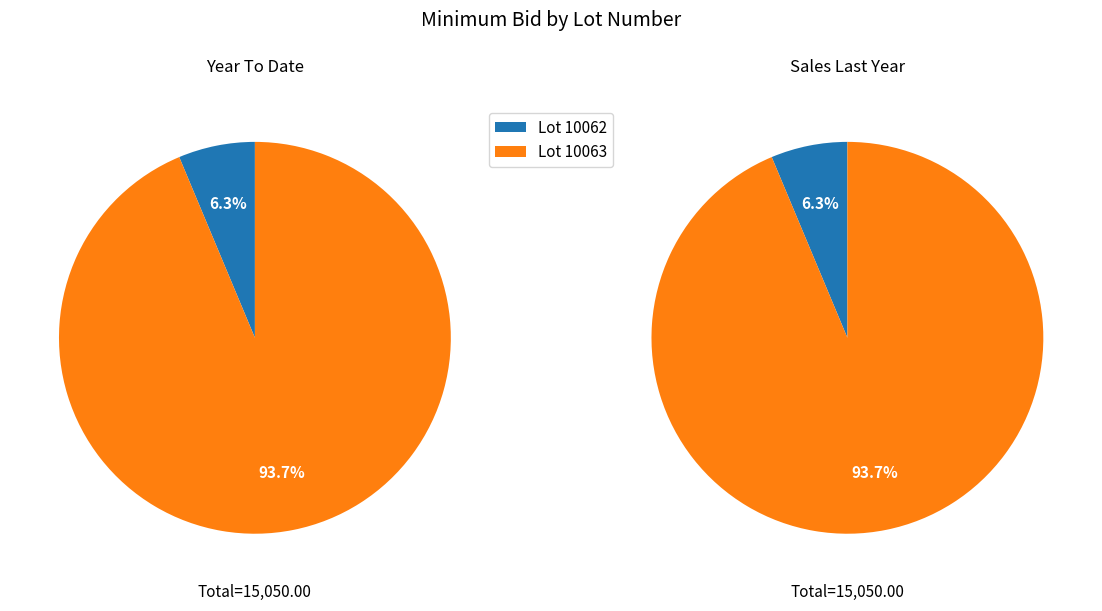

Which category accounts for the majority?

10063